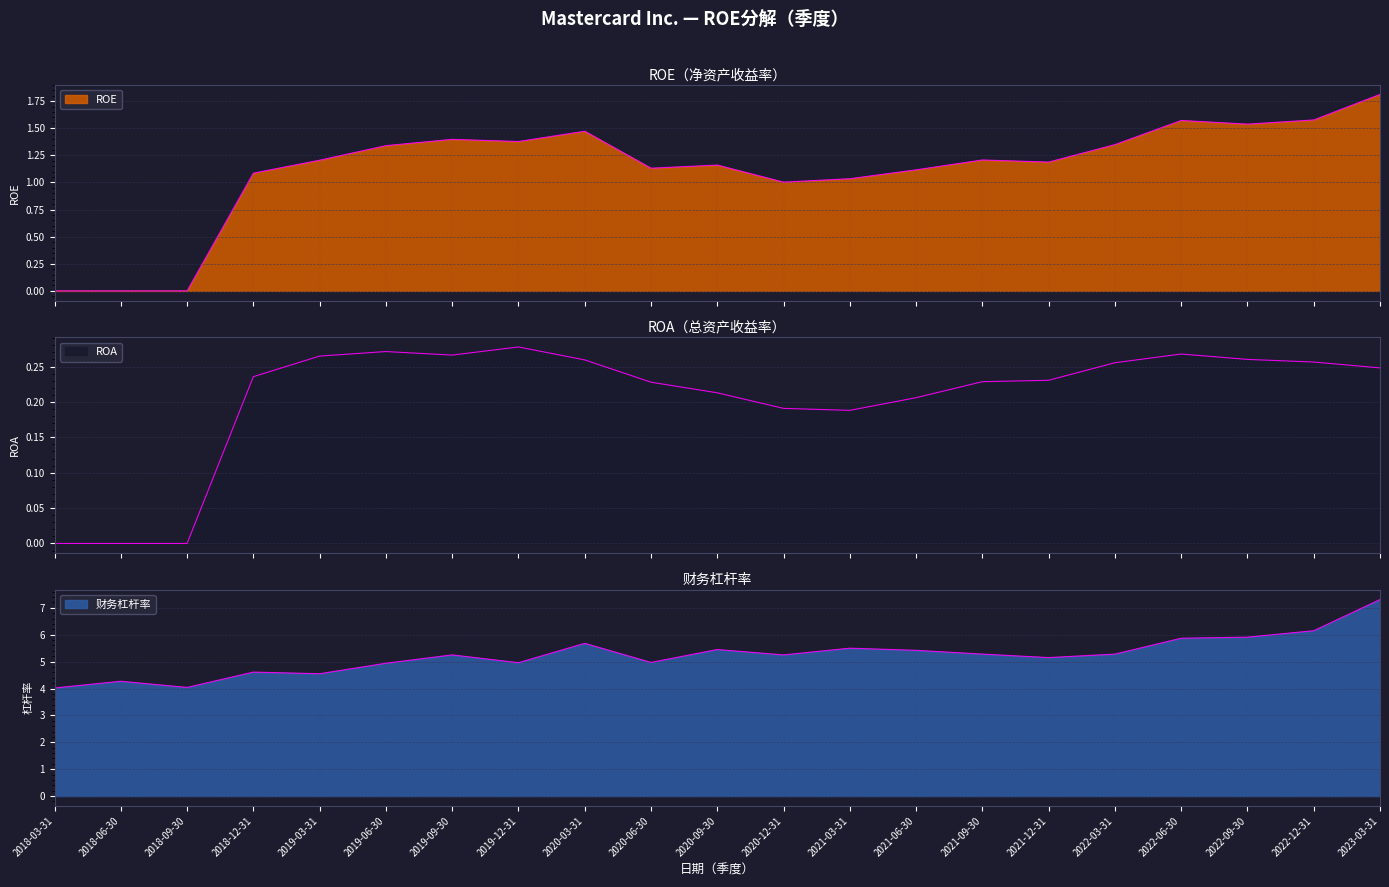

What are all the series names shown in the legend?

ROE, ROA, 财务杠杆率